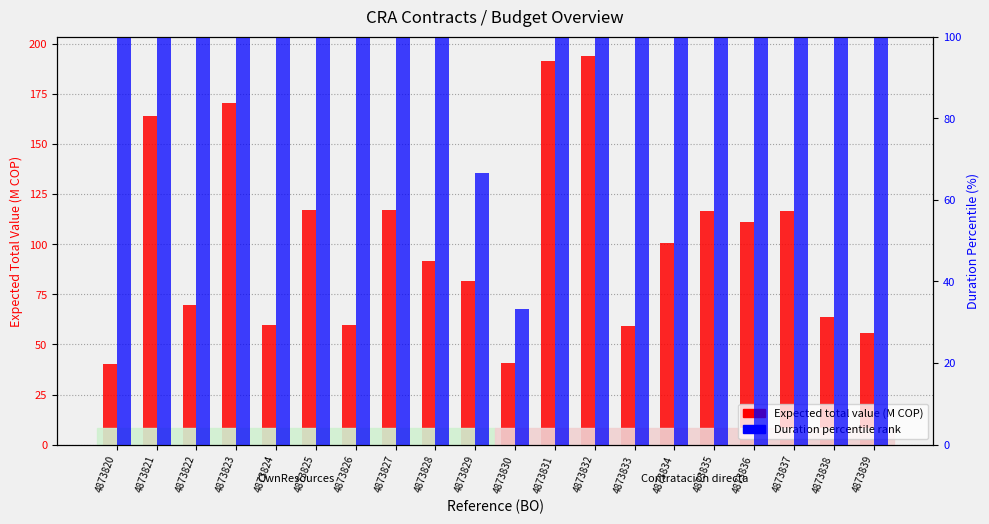

Reading left to right, transcribe all the data shown in this chart.

Expected total value (M COP): 4873820=40.2	4873821=163.8	4873822=69.6	4873823=170.4	4873824=59.8	4873825=117.0	4873826=59.8	4873827=117.0	4873828=91.6	4873829=81.6	4873830=40.8	4873831=191.3	4873832=193.9	4873833=59.0	4873834=100.8	4873835=116.4	4873836=110.9	4873837=116.4	4873838=63.6	4873839=55.6
Duration percentile rank: 4873820=100.0	4873821=100.0	4873822=100.0	4873823=100.0	4873824=100.0	4873825=100.0	4873826=100.0	4873827=100.0	4873828=100.0	4873829=66.7	4873830=33.3	4873831=100.0	4873832=100.0	4873833=100.0	4873834=100.0	4873835=100.0	4873836=100.0	4873837=100.0	4873838=100.0	4873839=100.0